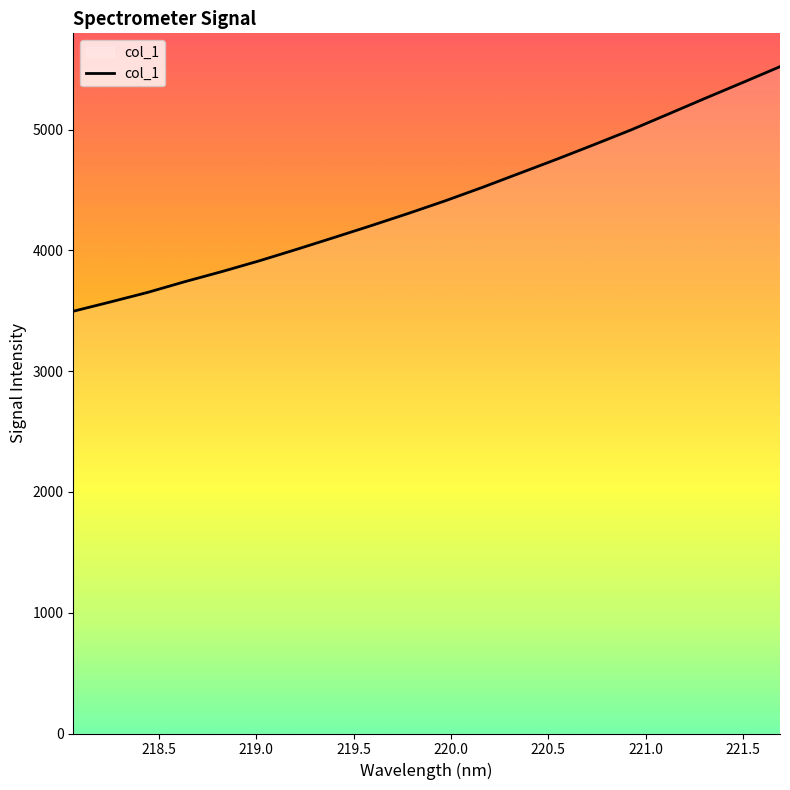

What is the smallest value displayed?

3496.5